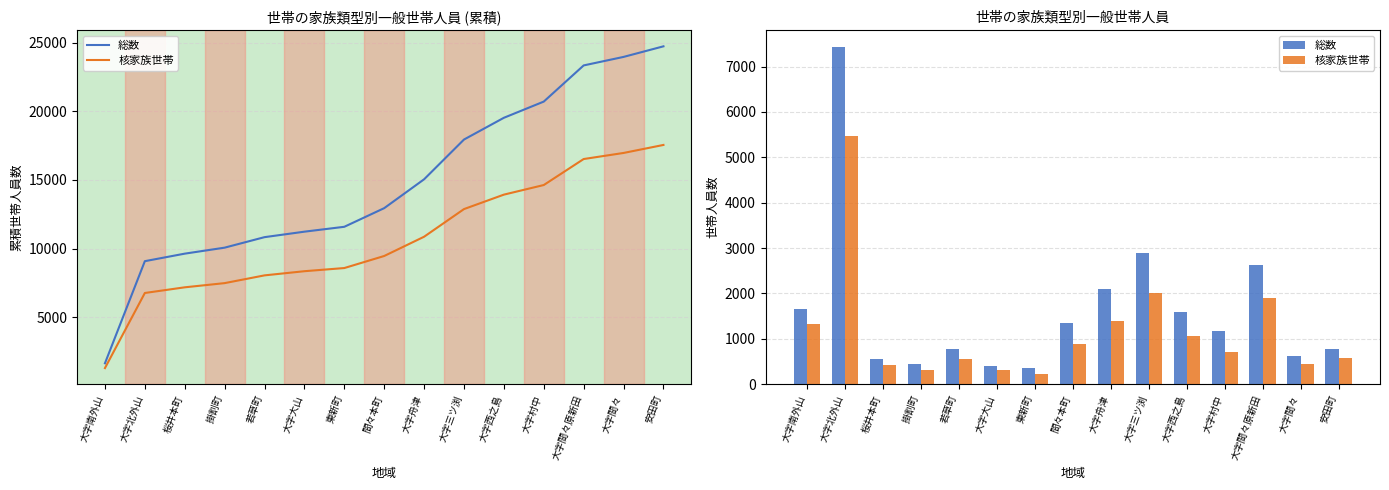

What is the label of the 4th bar from the left?

掛割町